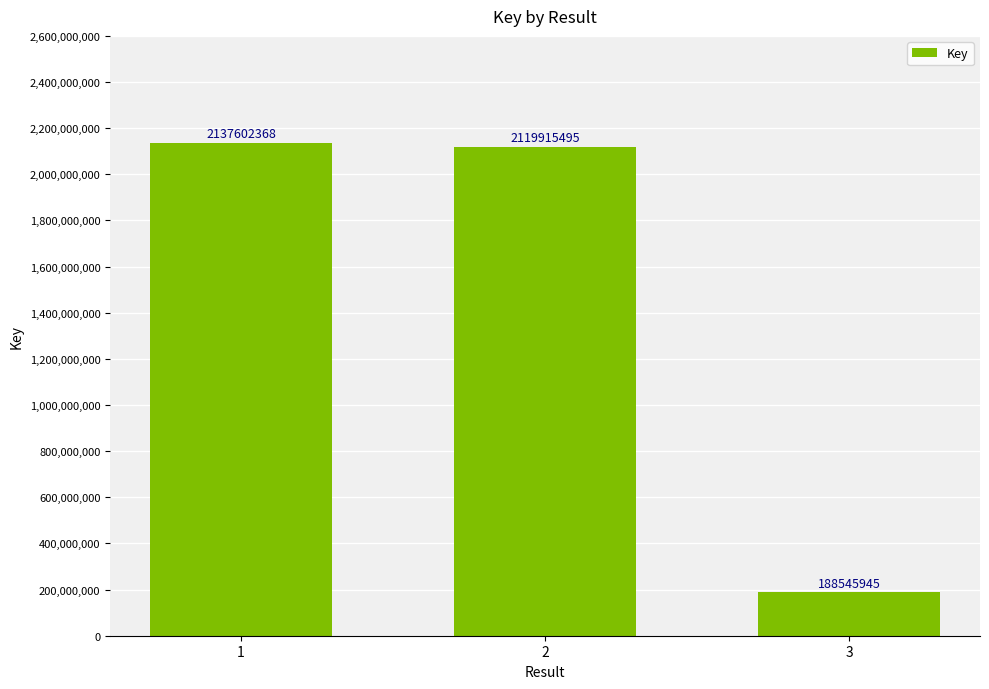

What is the value of the 3rd bar from the left?

188545945